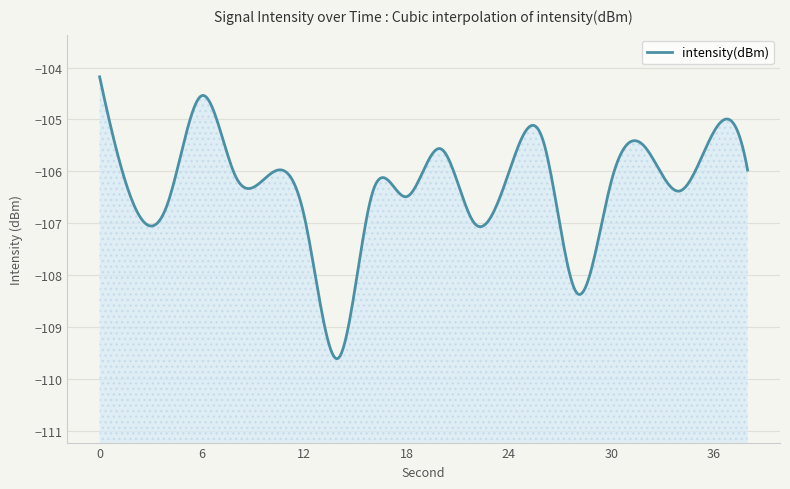

Reading left to right, list all the values displayed in this chart.

-104.2	-106.6	-106.6	-104.5	-106.1	-106.1	-106.9	-109.6	-106.4	-106.5	-105.6	-107.0	-106.0	-105.4	-108.3	-106.2	-105.5	-106.4	-105.2	-106.0